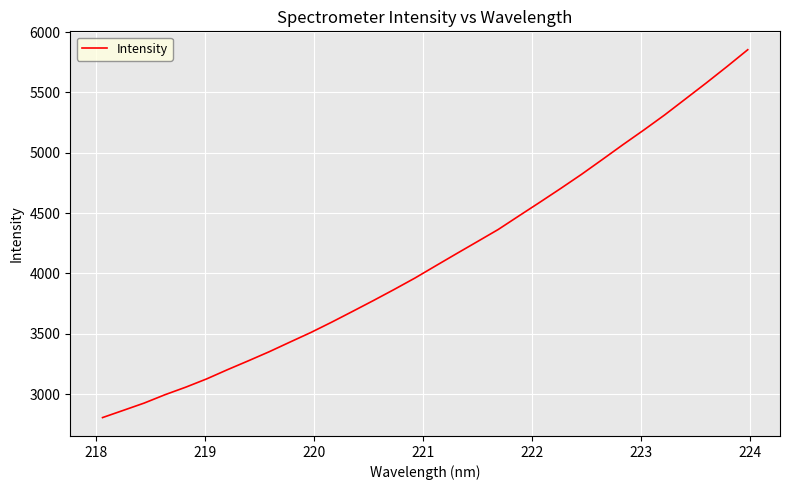

Reading right to left, what are all the values shown in this chart?

5853.3	5713.6	5577.5	5445.1	5312.8	5188.2	5067.2	4943.1	4820.5	4703.7	4589.7	4477.4	4364.3	4264.2	4164.5	4063.8	3962.3	3867.6	3775.6	3685.7	3596.8	3511.4	3432.1	3352.0	3276.9	3203.5	3127.3	3058.9	2996.2	2926.9	2866.6	2806.7